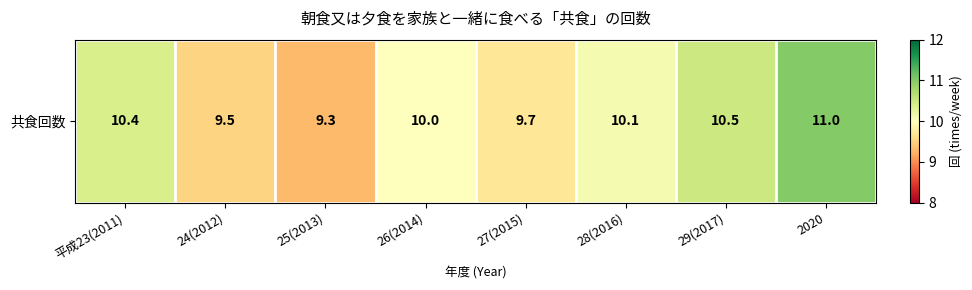

What is the change in value from 29(2017) to 2020?

+0.5